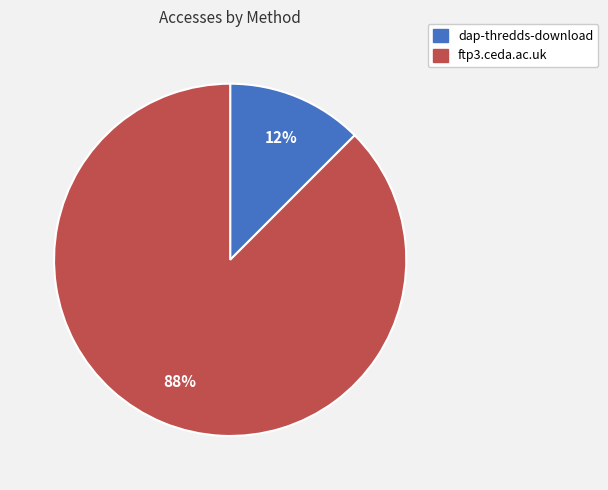

Do ftp3.ceda.ac.uk and dap-thredds-download together represent more than half of the pie?

Yes